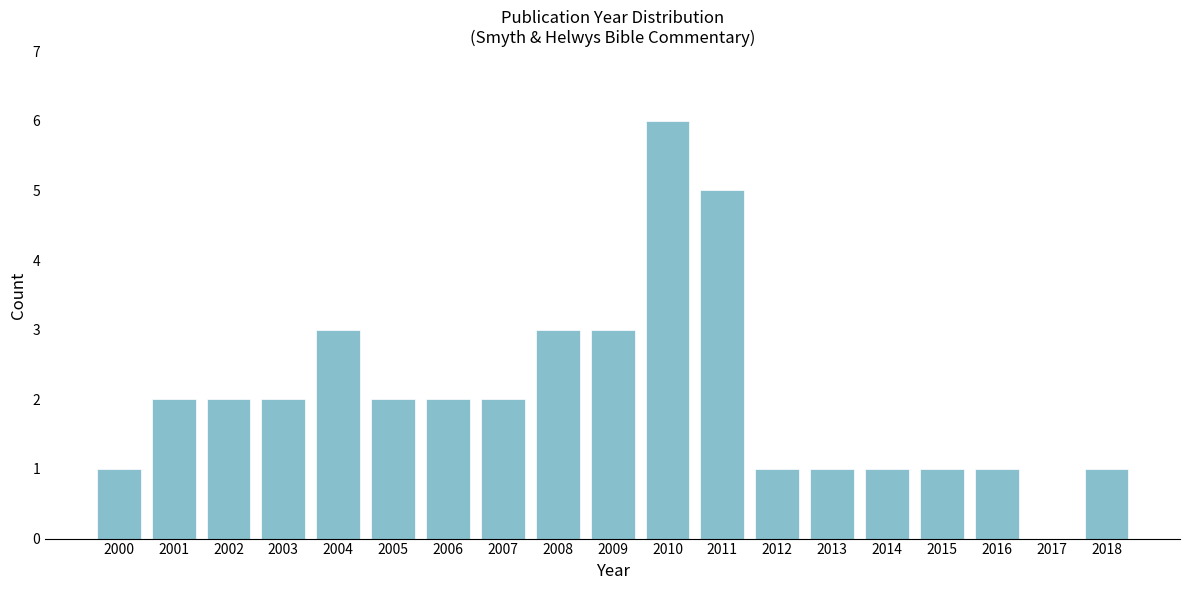

Reading left to right, transcribe all the data shown in this chart.

2000=1	2001=2	2002=2	2003=2	2004=3	2005=2	2006=2	2007=2	2008=3	2009=3	2010=6	2011=5	2012=1	2013=1	2014=1	2015=1	2016=1	2017=0	2018=1